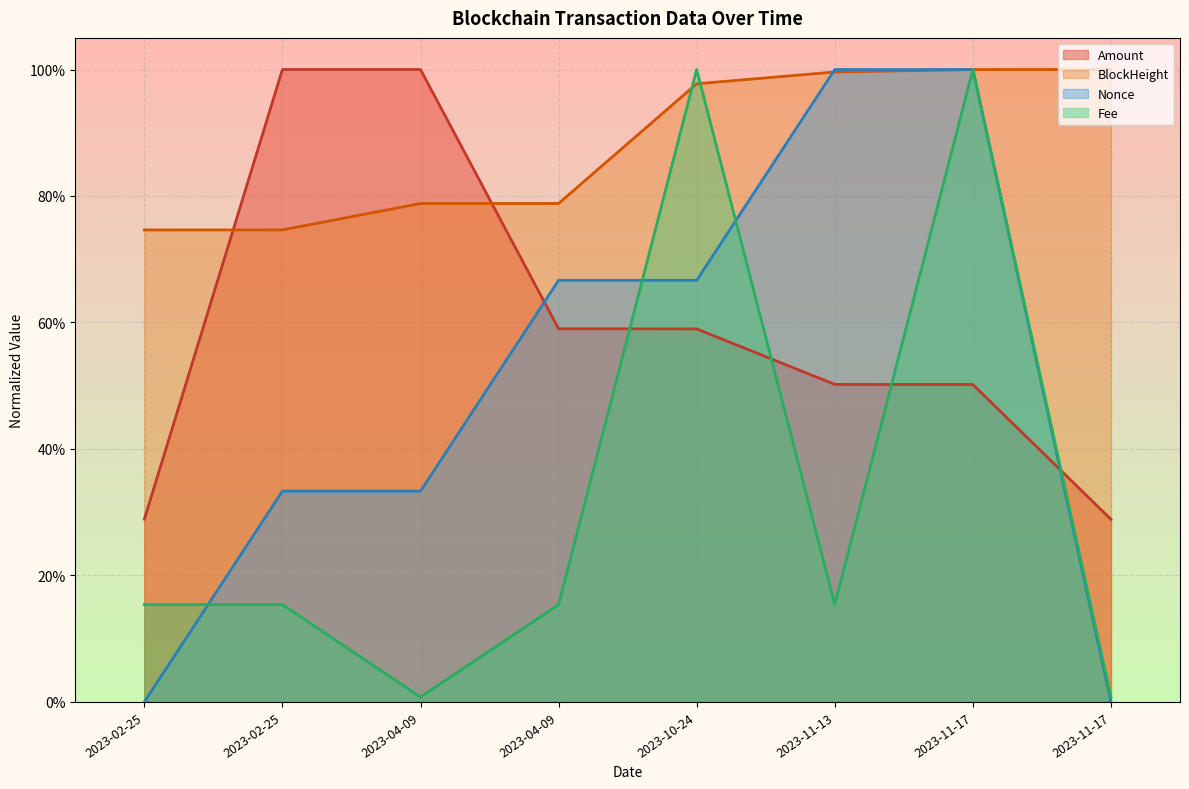

What are all the series names shown in the legend?

Amount, BlockHeight, Nonce, Fee